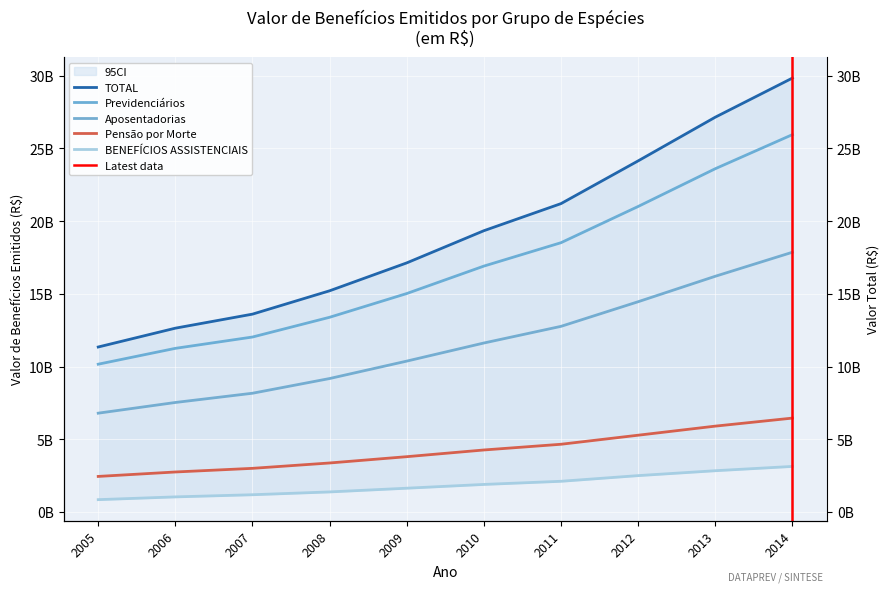

True or false: TOTAL has more than 1 interior local peaks.

False